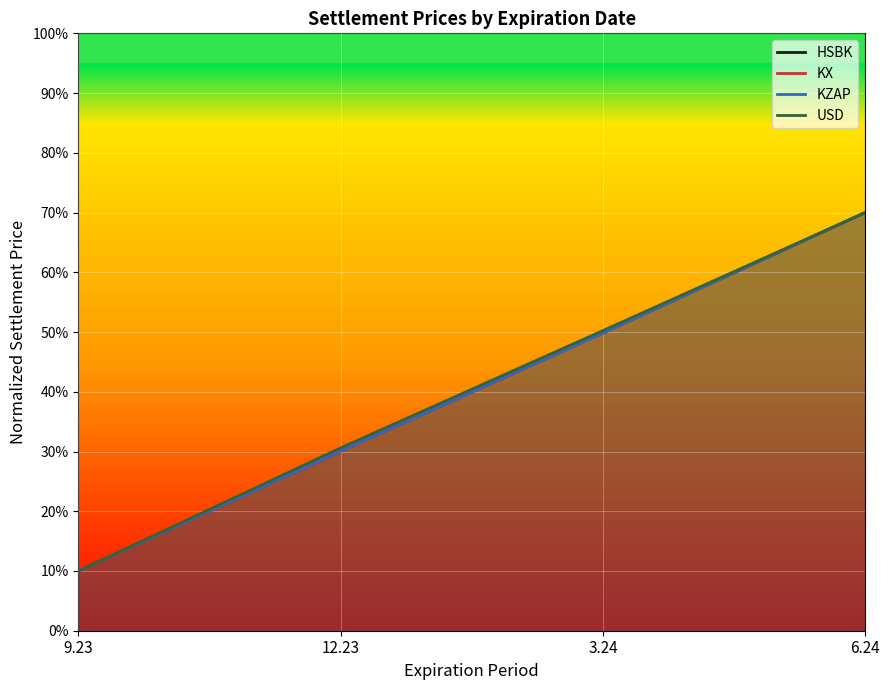

What is the difference between the maximum and minimum values in the HSBK series?

0.6